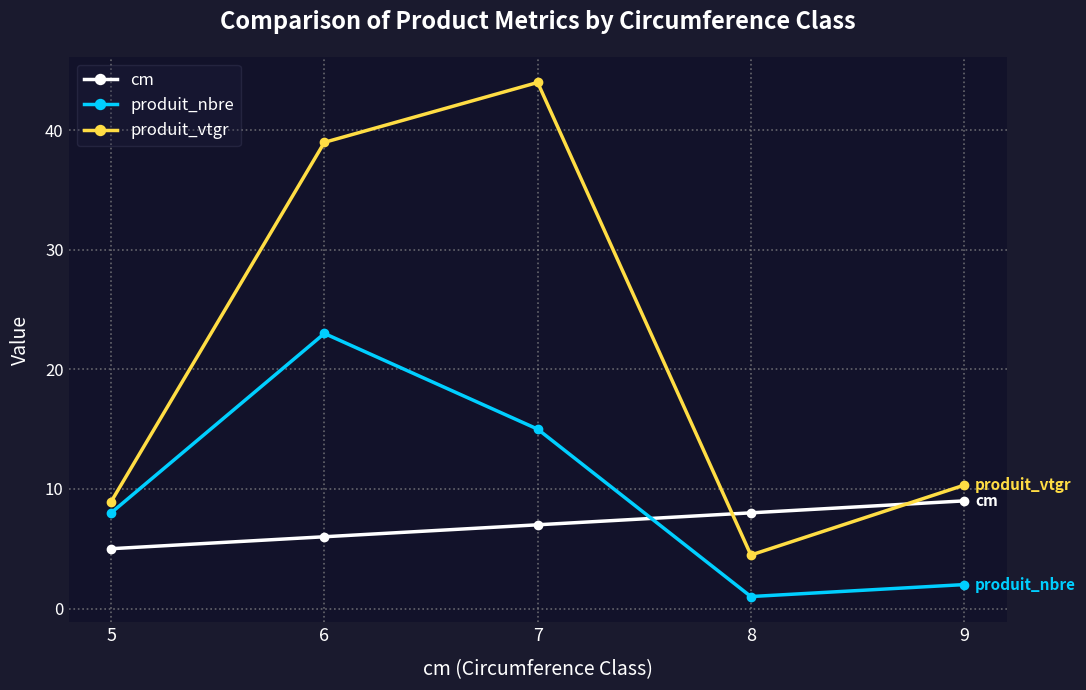

What is the difference between the maximum and minimum values in the cm series?

4.0